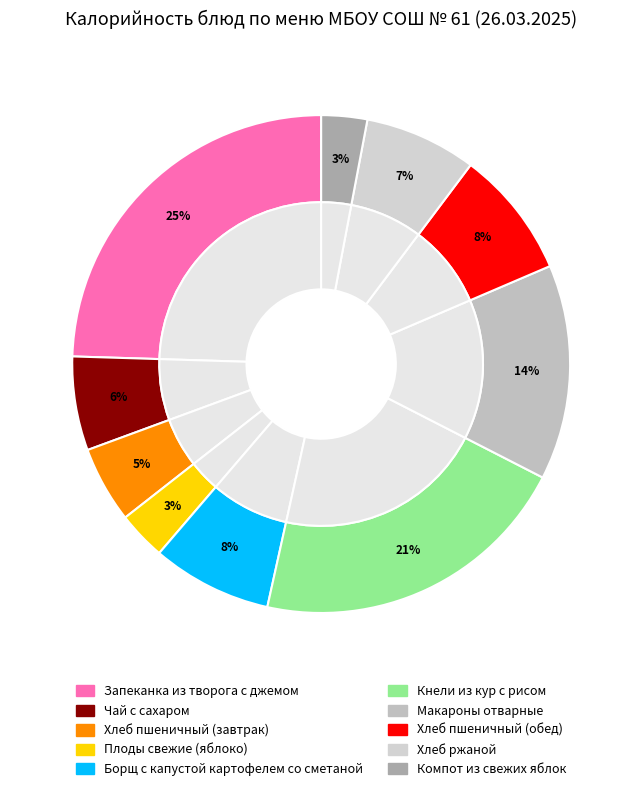

What is the smallest slice in the pie chart?

Компот из свежих яблок